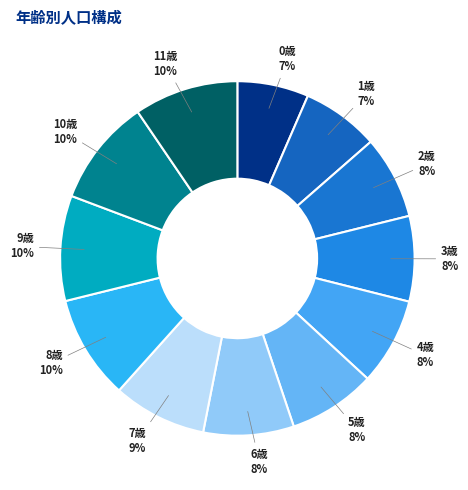

Between 0歳 and 2歳, which is larger?

2歳